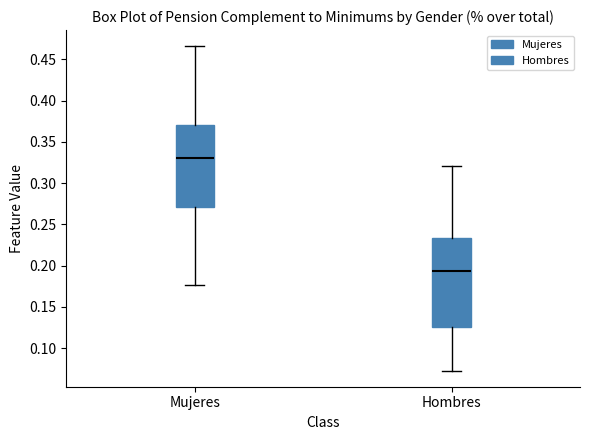

Which box is the tallest, from its lower edge to its upper edge?

Hombres